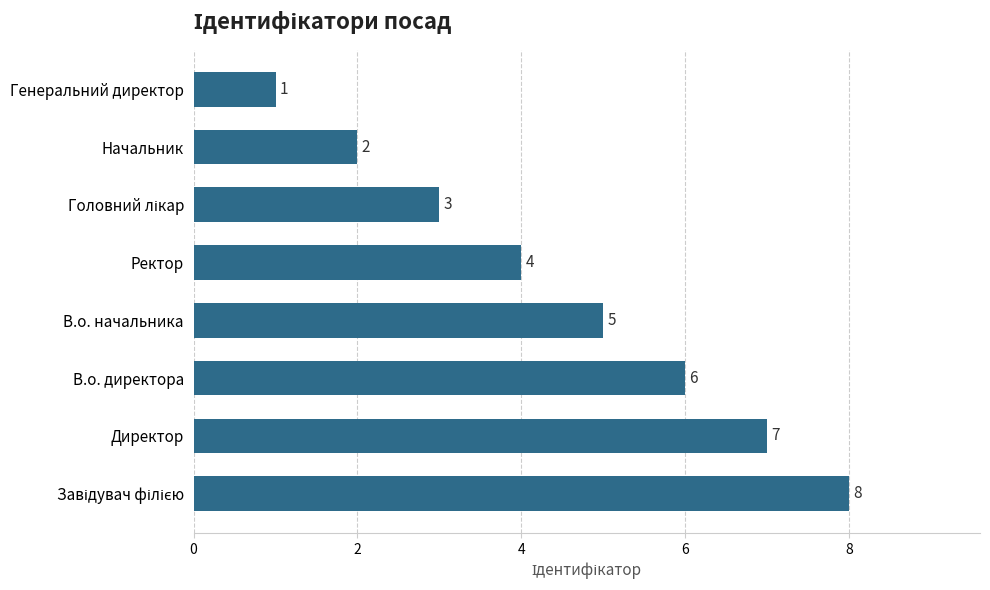

True or false: the data shows 7 at Директор.

True